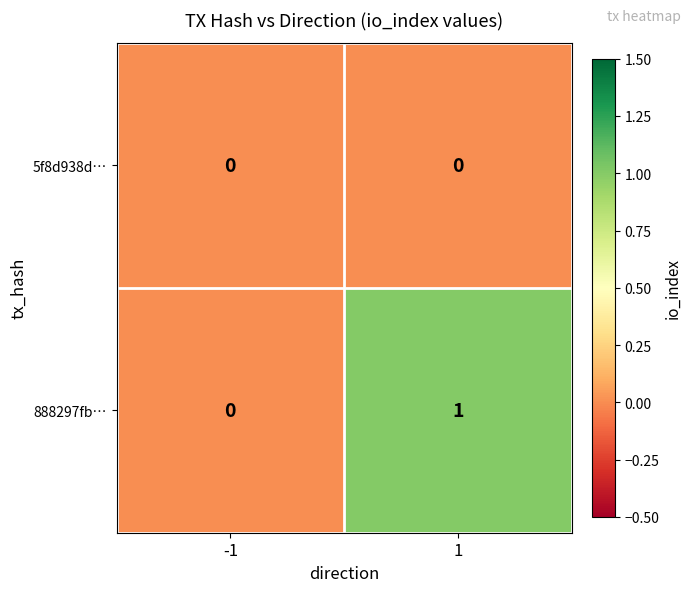

Count the number of categories in the chart.

2